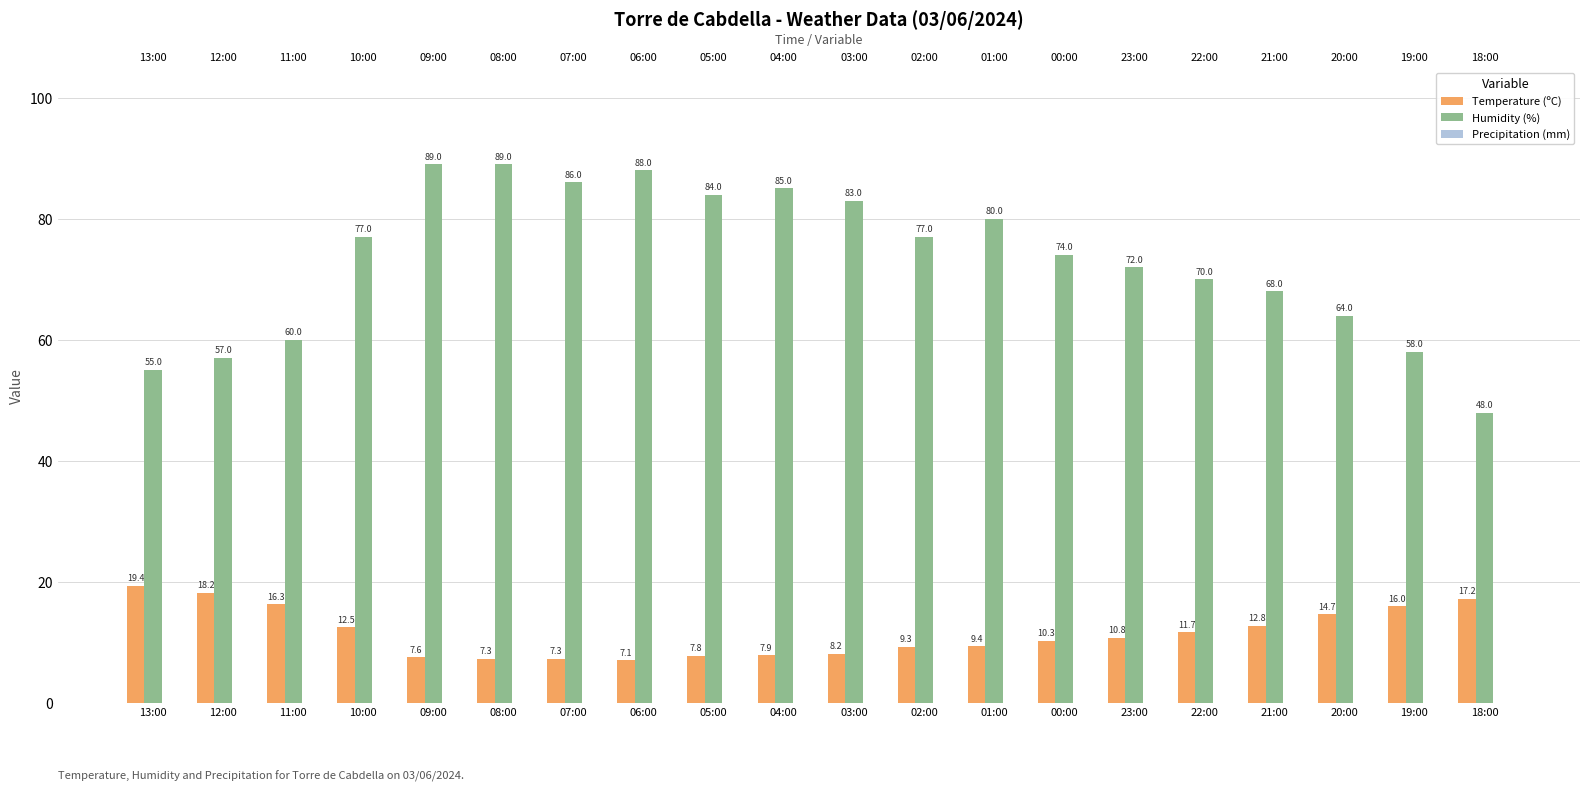

Reading left to right, transcribe all the data shown in this chart.

Temperature (ºC): 19.4	18.2	16.3	12.5	7.6	7.3	7.3	7.1	7.8	7.9	8.2	9.3	9.4	10.3	10.8	11.7	12.8	14.7	16.0	17.2
Humidity (%): 55.0	57.0	60.0	77.0	89.0	89.0	86.0	88.0	84.0	85.0	83.0	77.0	80.0	74.0	72.0	70.0	68.0	64.0	58.0	48.0
Precipitation (mm): 0.0	0.0	0.0	0.0	0.0	0.0	0.0	0.0	0.0	0.0	0.0	0.0	0.0	0.0	0.0	0.0	0.0	0.0	0.0	0.0